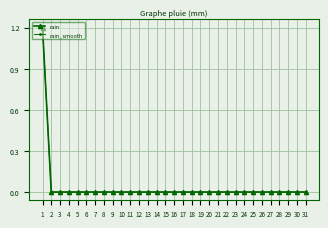

True or false: rain_smooth and rain intersect in this chart.

False